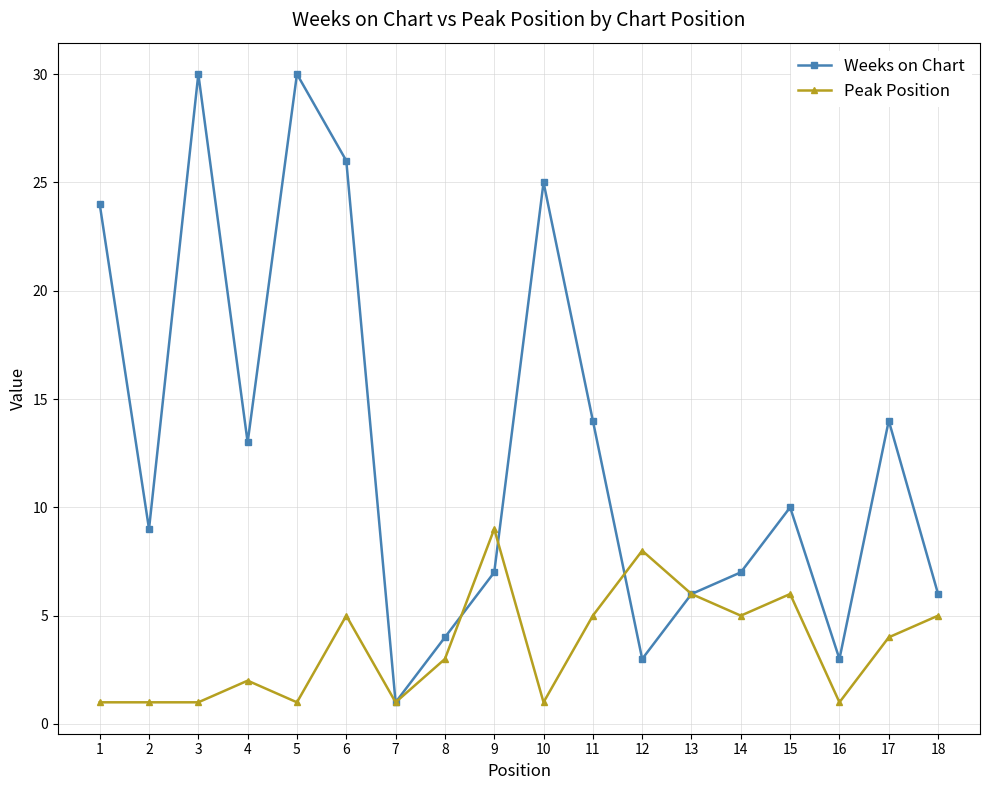

Count the Peak Position values in the range 1 to 5.

14